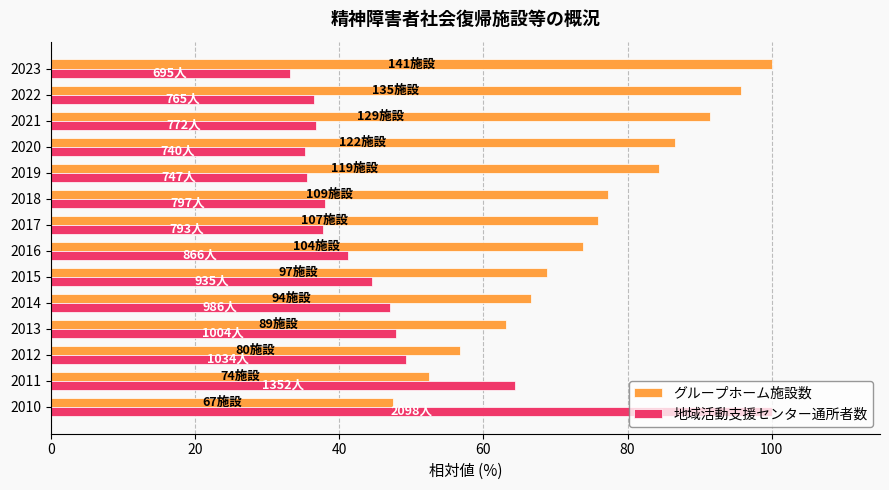

What is the sum of the 地域活動支援センター通所者数 values at 2021 and 2015?

81.4